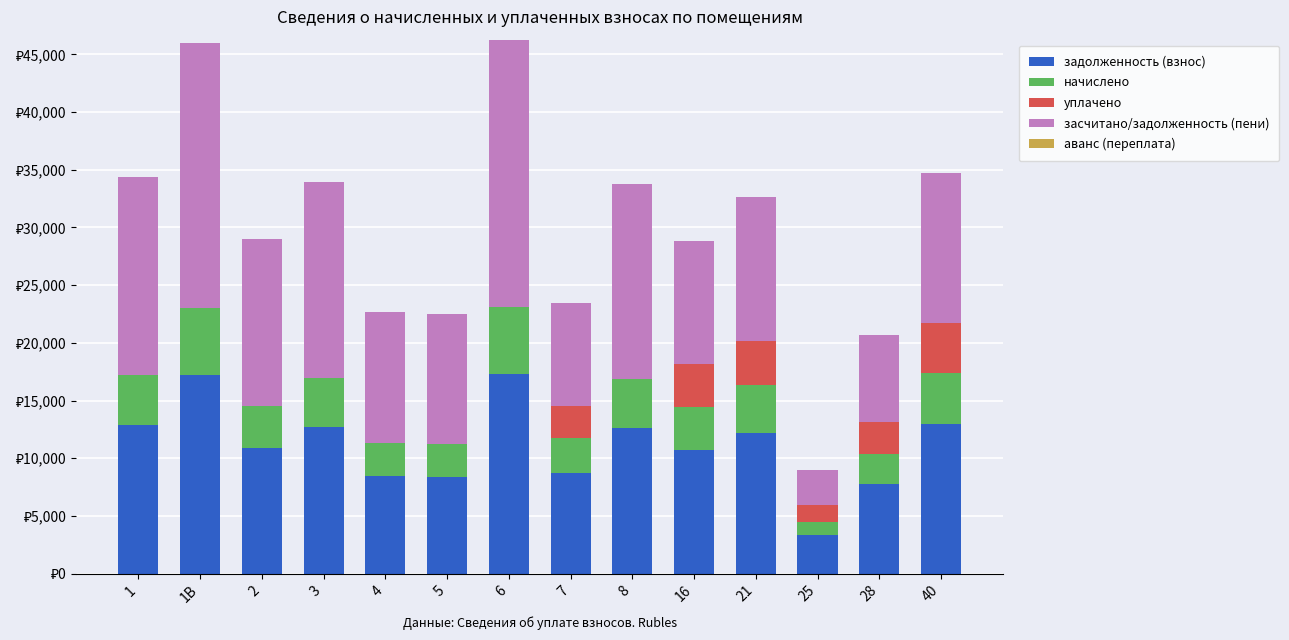

At 2, list the series in order from smallest to largest.

уплачено, аванс (переплата), начислено, задолженность (взнос), засчитано/задолженность (пени)